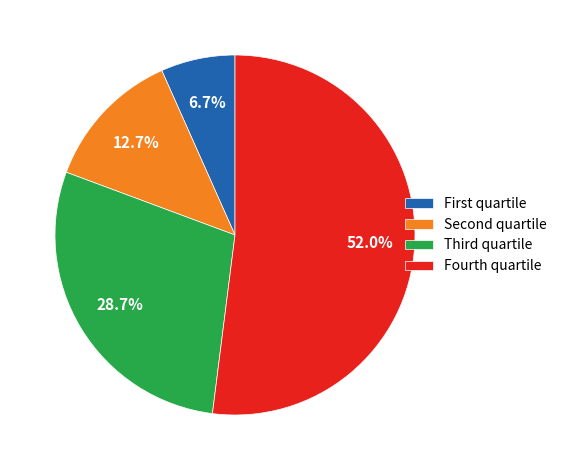

What is the majority slice?

Fourth quartile